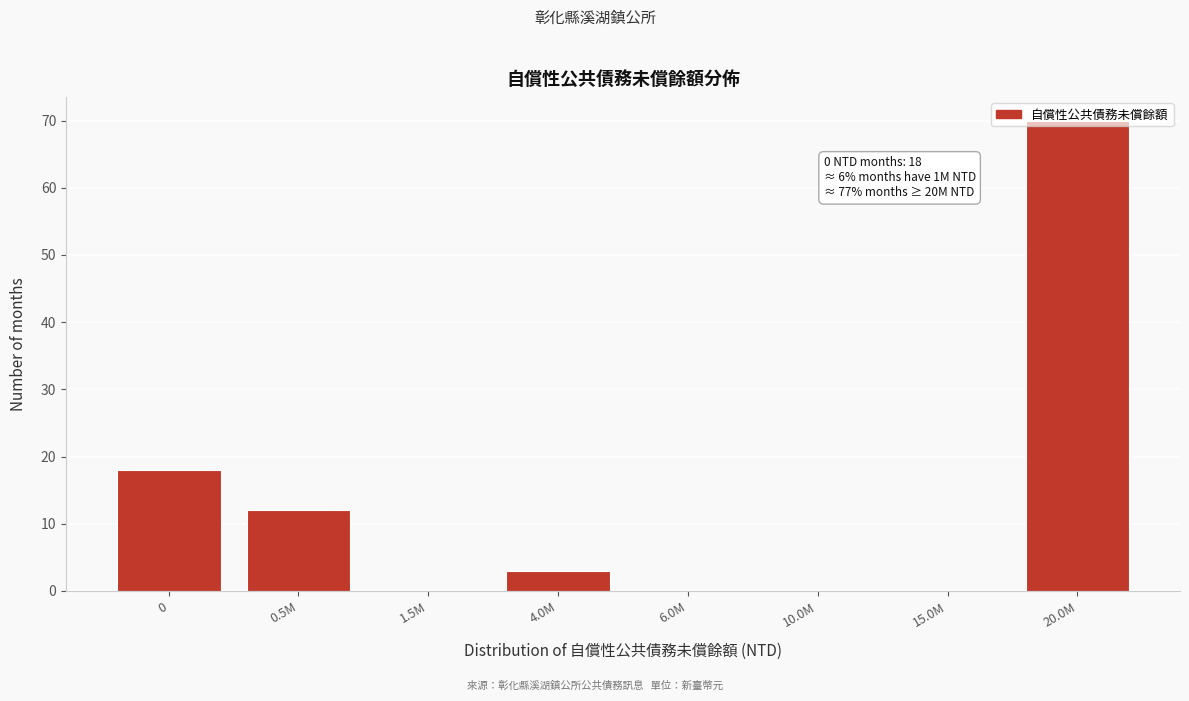

True or false: the data shows 3 at 4.0M.

True